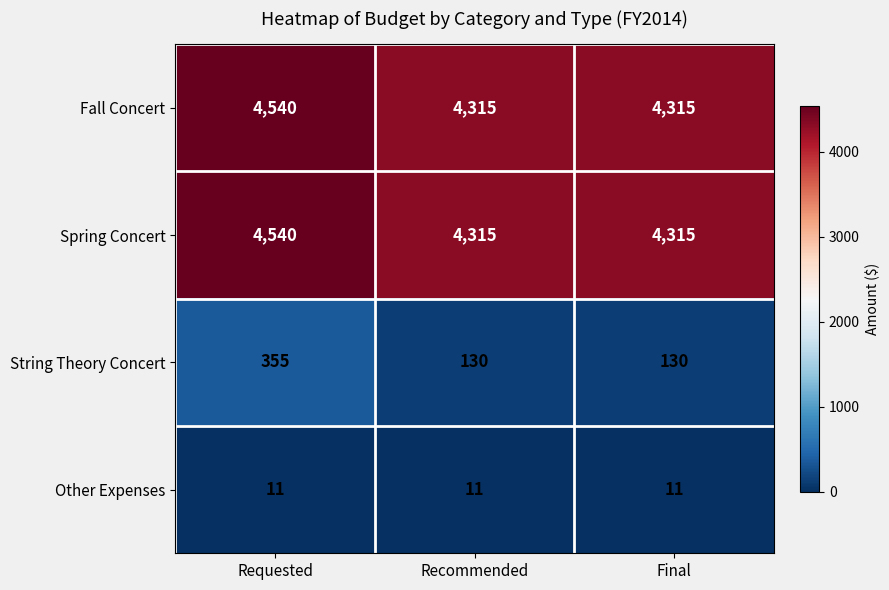

What is the total value across all series at Recommended?

8771